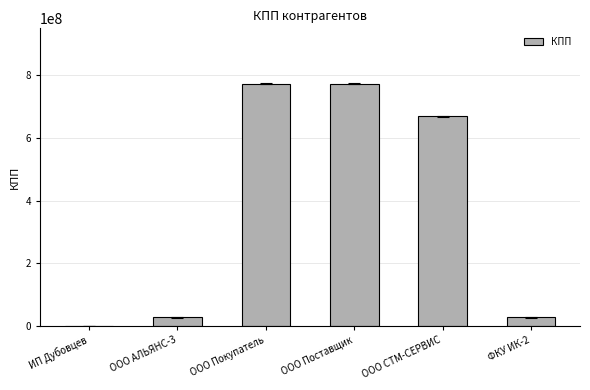

What is the greatest value displayed?

773601002